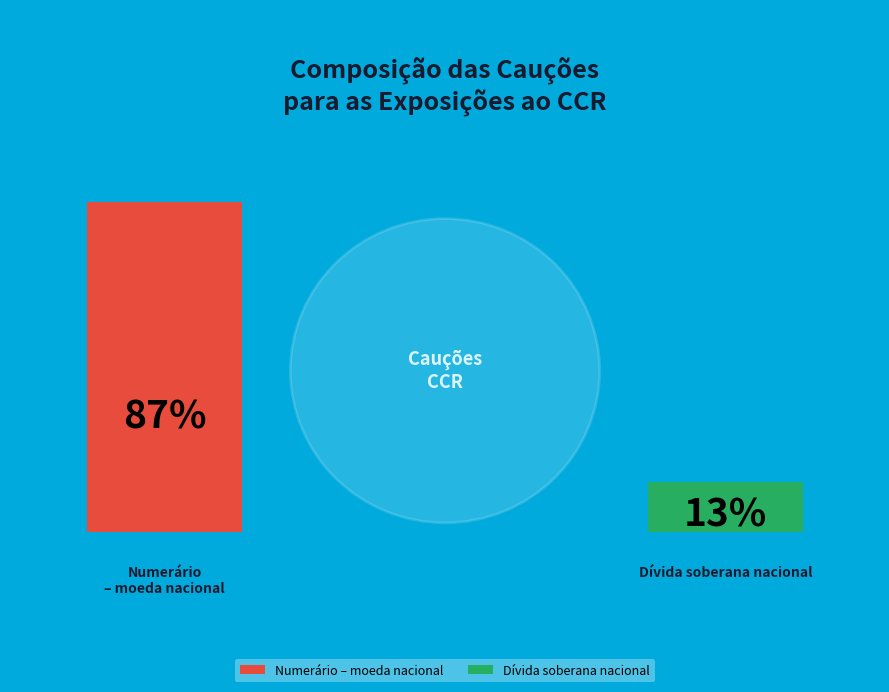

Combined, do Numerário – moeda nacional and Dívida soberana nacional account for over 50%?

Yes